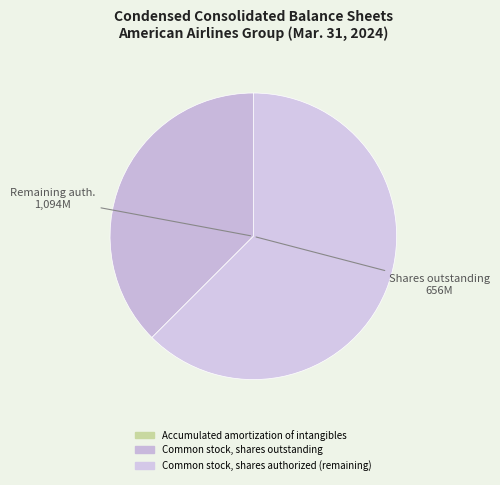

To the nearest percent, what is the average slice percentage?

33%